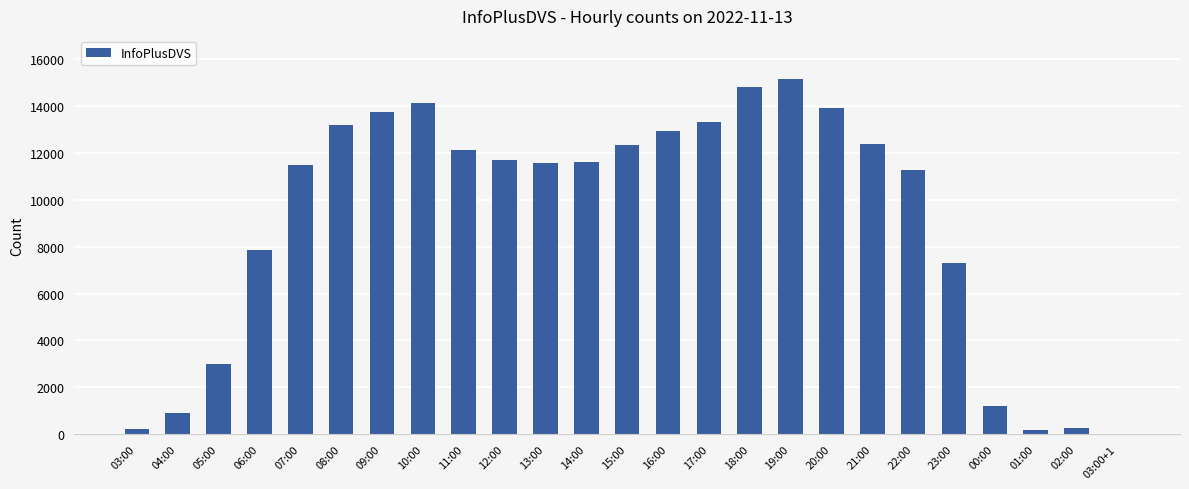

Which category has the highest value across all series?

19:00